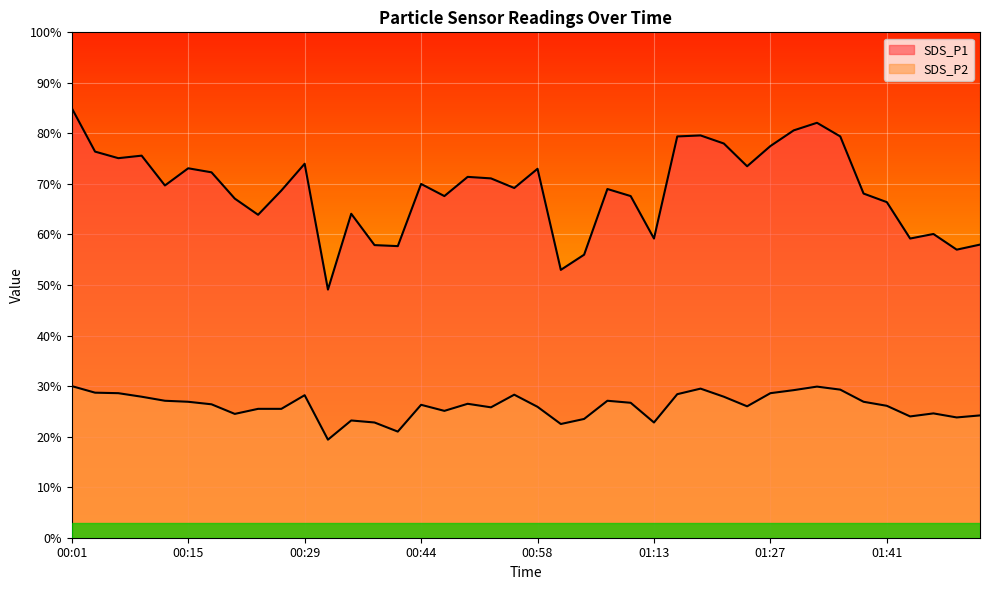

Which series has the largest range (max minus min)?

SDS_P1